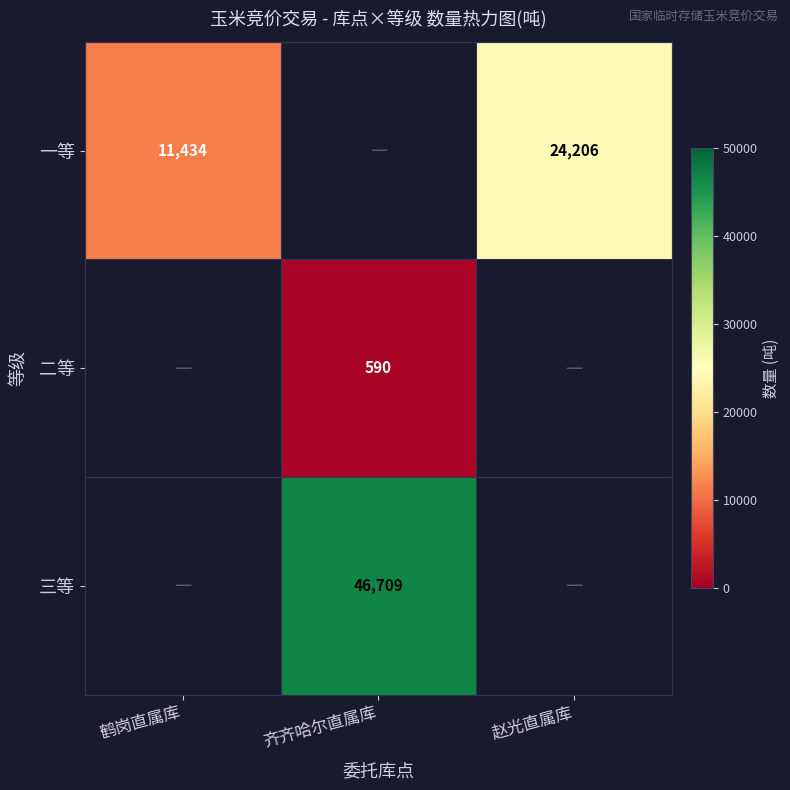

Is it true that 二等 equals 1010 at 齐齐哈尔直属库?

False